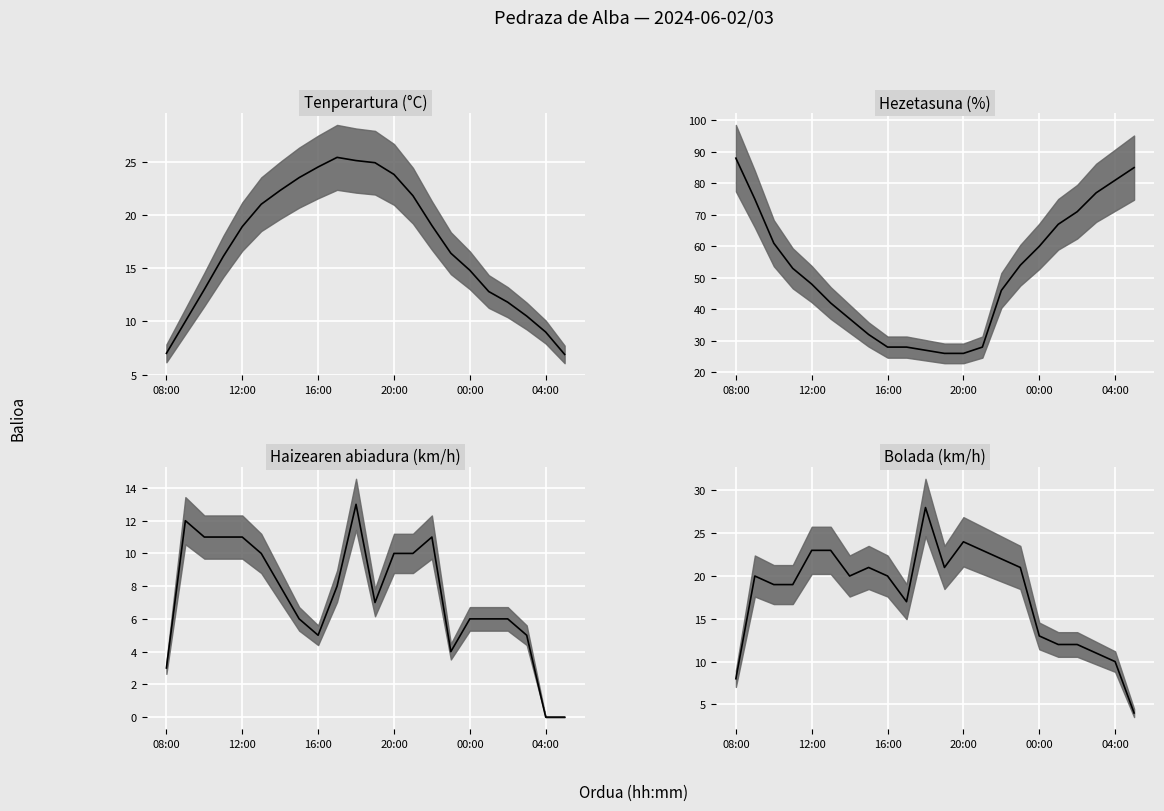

What is the average value of the Tenperartura (°C) series?

17.2